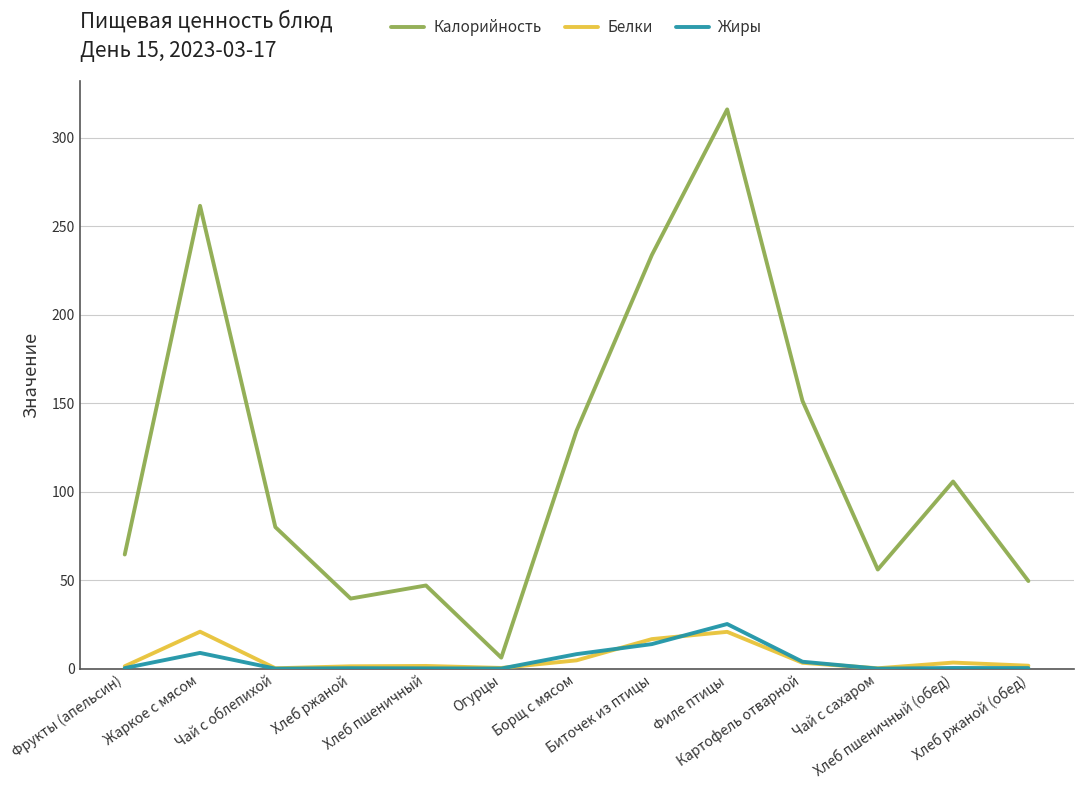

At which category is the sum across all series the highest?

Филе птицы